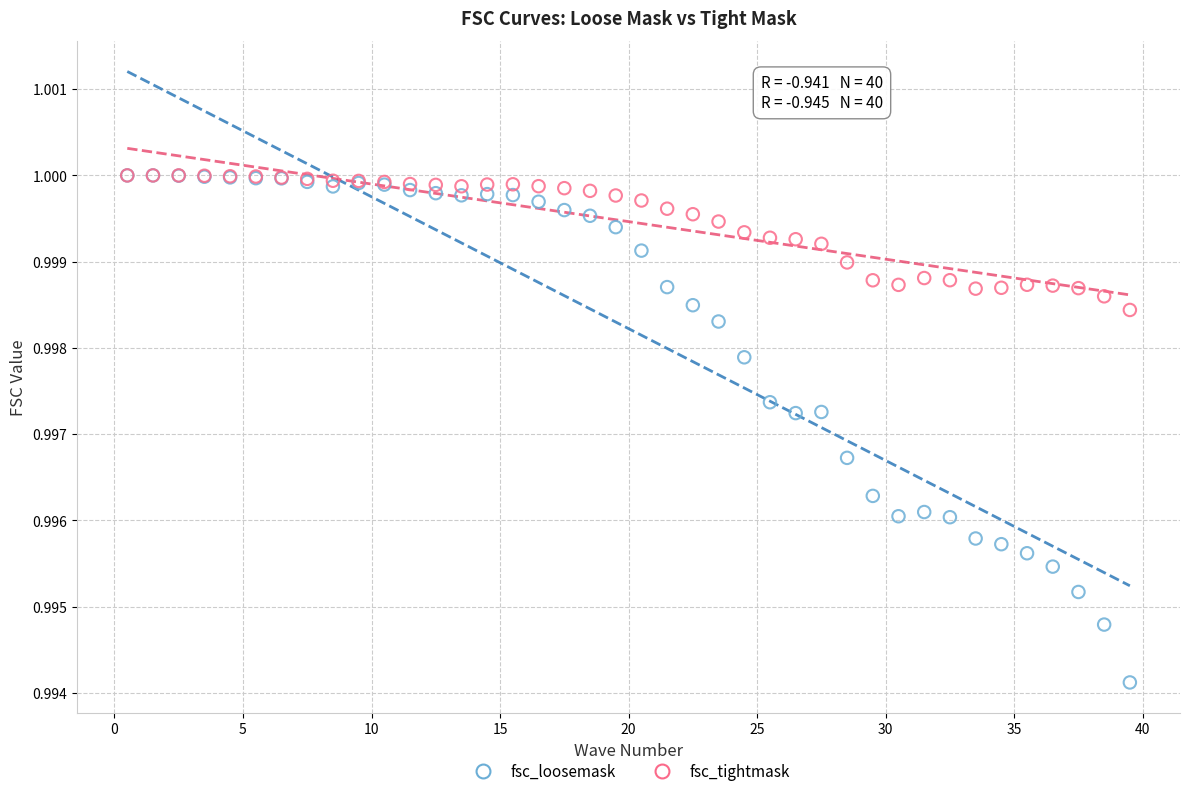

What are all the series names shown in the legend?

fsc_loosemask, fsc_tightmask